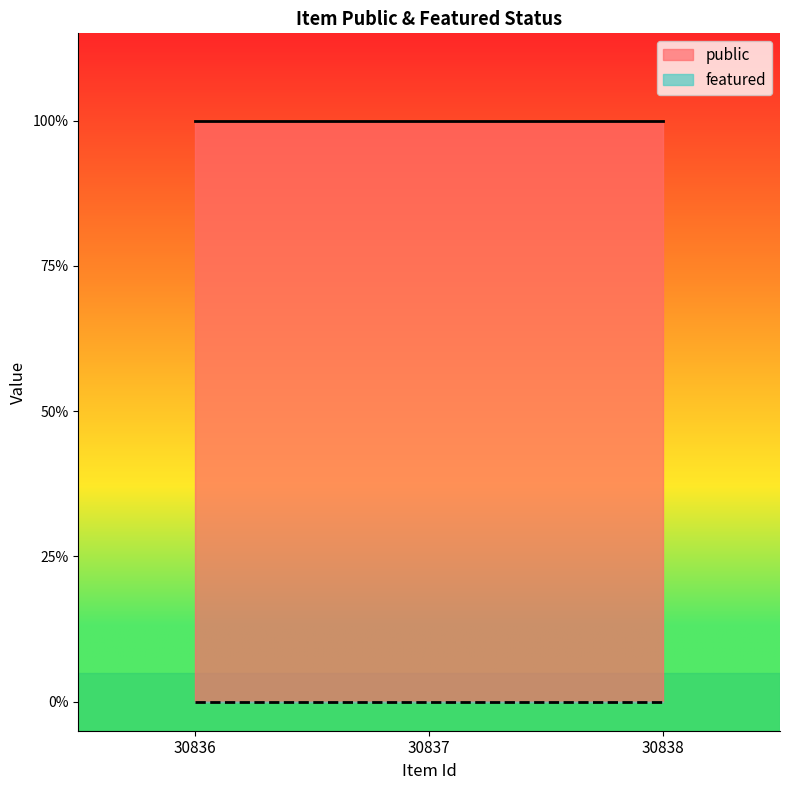

Which series changed the most between 30836 and 30837?

public